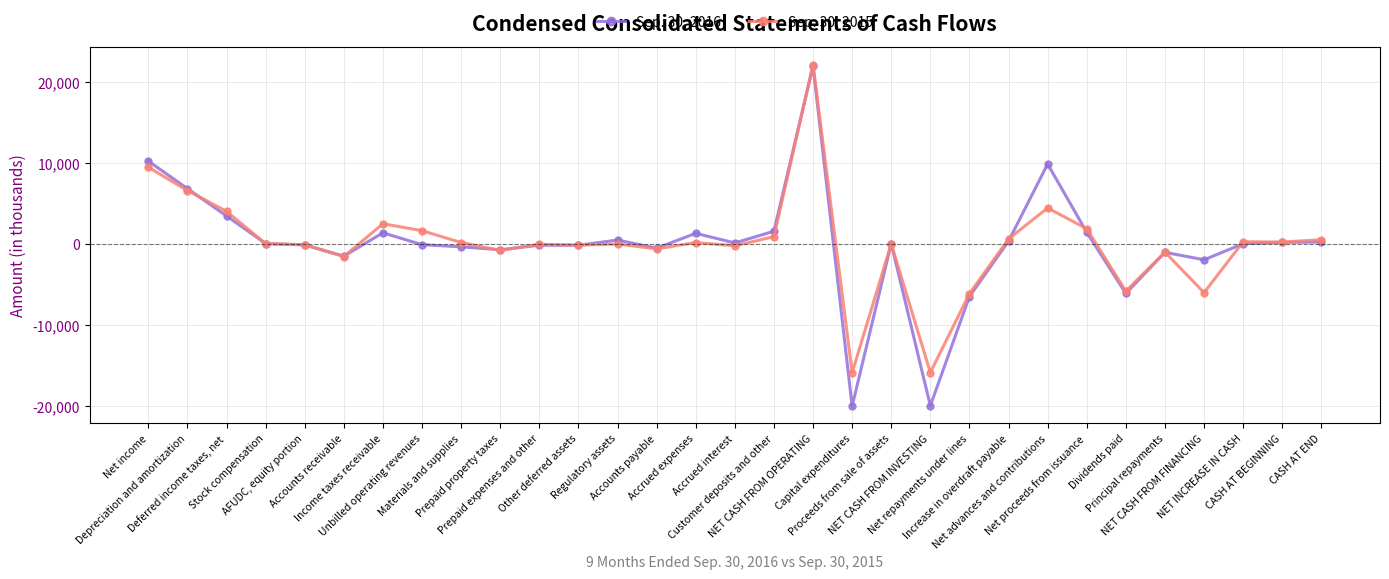

How many data points in Sep. 30, 2016 are less than 57?

15